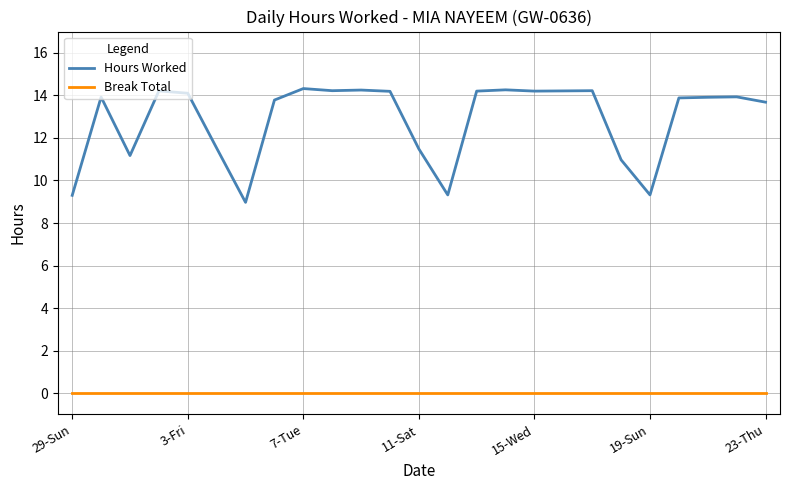

True or false: Break Total and Hours Worked intersect in this chart.

False